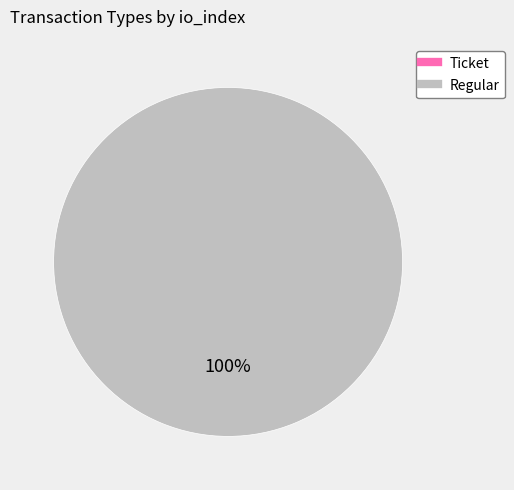

Is there any slice that represents more than half of the pie?

Yes